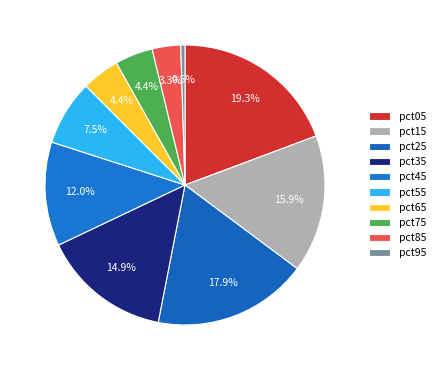

Which has a higher value, pct75 or pct45?

pct45